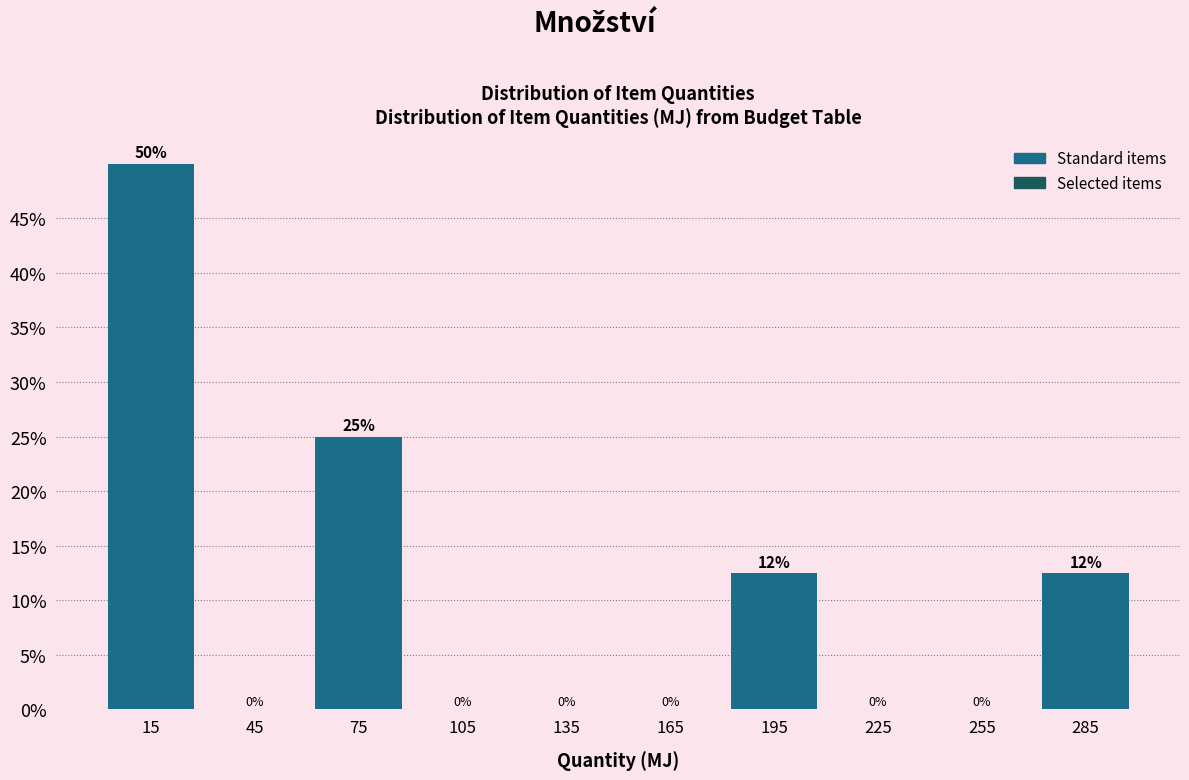

Which range on the x-axis has the tallest bar?

0 to 30